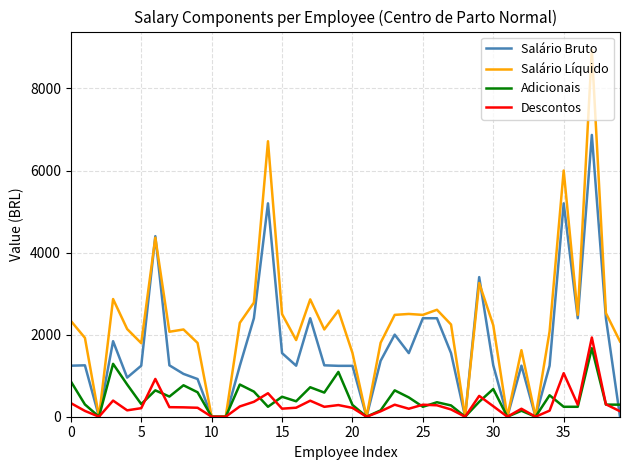

How many lines are shown in the chart?

4